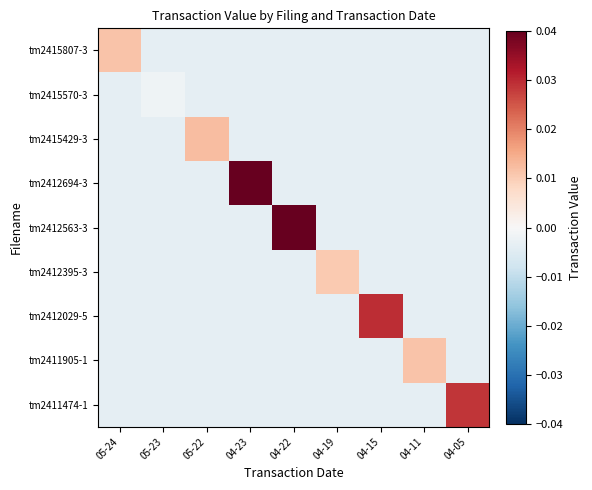

Reading left to right, extract all data points from this chart.

tm2415807-3: 05-24=0.0	05-23=-0.0	05-22=-0.0	04-23=-0.0	04-22=-0.0	04-19=-0.0	04-15=-0.0	04-11=-0.0	04-05=-0.0
tm2415570-3: 05-24=-0.0	05-23=-0.0	05-22=-0.0	04-23=-0.0	04-22=-0.0	04-19=-0.0	04-15=-0.0	04-11=-0.0	04-05=-0.0
tm2415429-3: 05-24=-0.0	05-23=-0.0	05-22=0.0	04-23=-0.0	04-22=-0.0	04-19=-0.0	04-15=-0.0	04-11=-0.0	04-05=-0.0
tm2412694-3: 05-24=-0.0	05-23=-0.0	05-22=-0.0	04-23=0.1	04-22=-0.0	04-19=-0.0	04-15=-0.0	04-11=-0.0	04-05=-0.0
tm2412563-3: 05-24=-0.0	05-23=-0.0	05-22=-0.0	04-23=-0.0	04-22=0.1	04-19=-0.0	04-15=-0.0	04-11=-0.0	04-05=-0.0
tm2412395-3: 05-24=-0.0	05-23=-0.0	05-22=-0.0	04-23=-0.0	04-22=-0.0	04-19=0.0	04-15=-0.0	04-11=-0.0	04-05=-0.0
tm2412029-5: 05-24=-0.0	05-23=-0.0	05-22=-0.0	04-23=-0.0	04-22=-0.0	04-19=-0.0	04-15=0.0	04-11=-0.0	04-05=-0.0
tm2411905-1: 05-24=-0.0	05-23=-0.0	05-22=-0.0	04-23=-0.0	04-22=-0.0	04-19=-0.0	04-15=-0.0	04-11=0.0	04-05=-0.0
tm2411474-1: 05-24=-0.0	05-23=-0.0	05-22=-0.0	04-23=-0.0	04-22=-0.0	04-19=-0.0	04-15=-0.0	04-11=-0.0	04-05=0.0